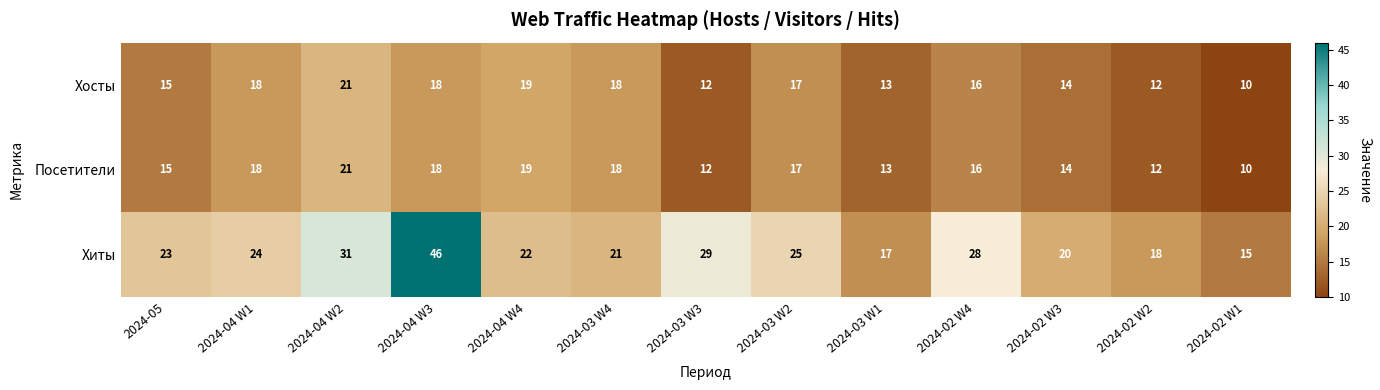

The value of Хосты at 2024-02 W1 is 10. True or false?

True